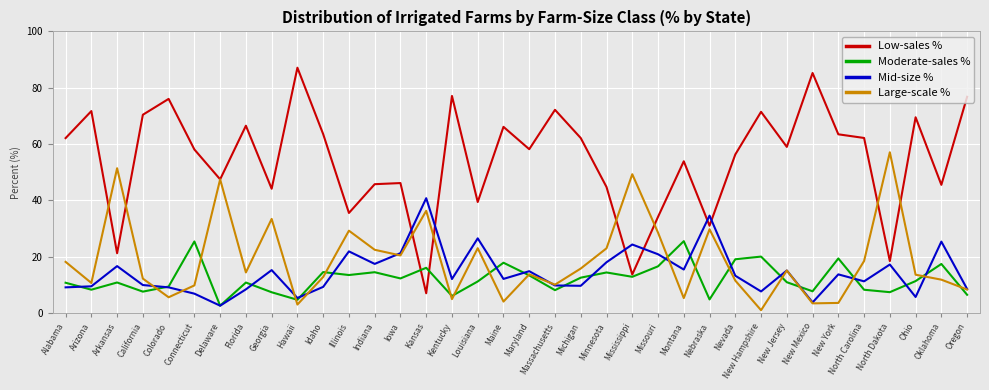

What is the difference between the Large-scale % values at California and Louisiana?

10.8